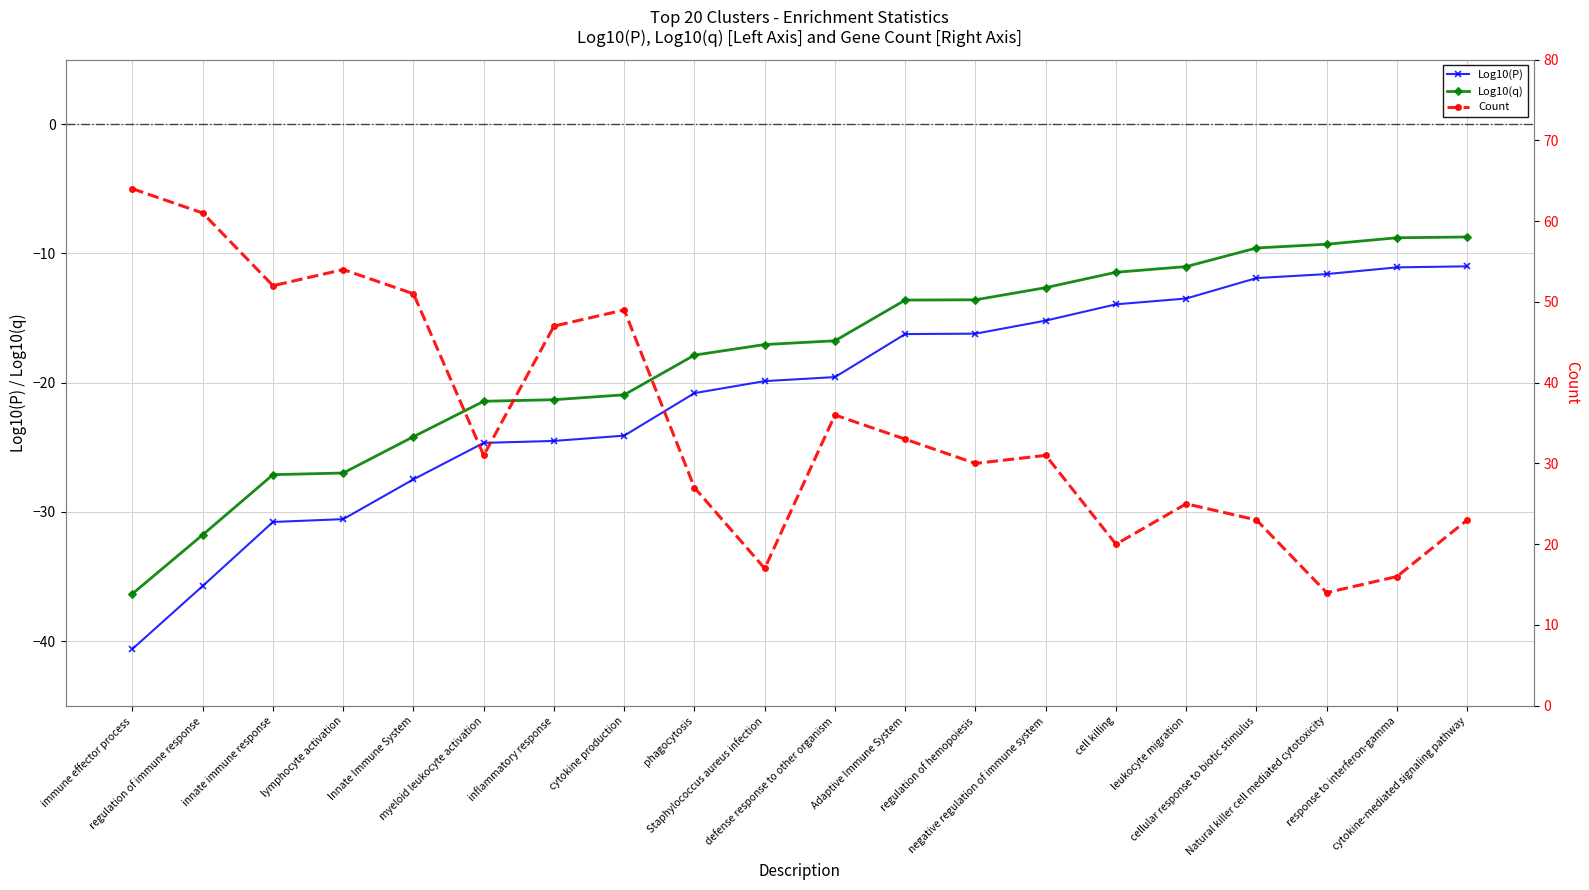

What is the difference between the highest and lowest values at response to interferon-gamma?

27.1